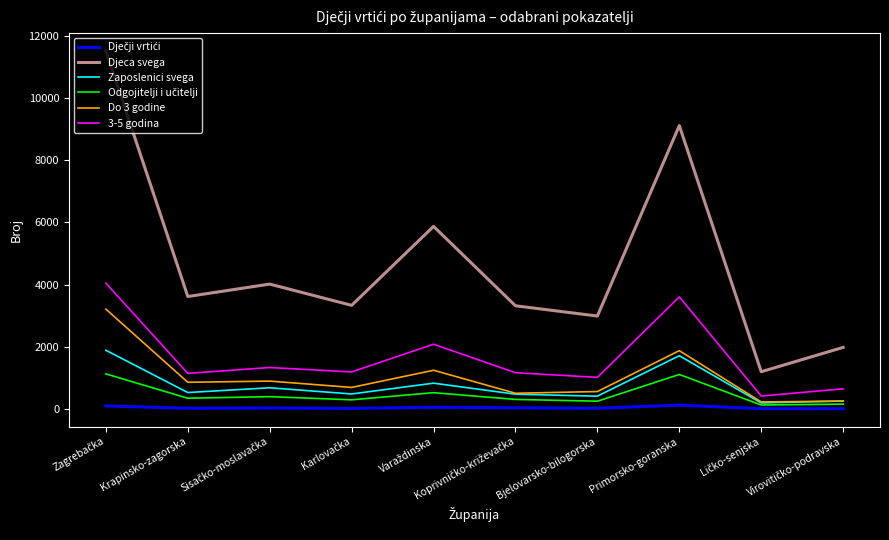

True or false: Djeca svega and 3-5 godina cross at least once.

False